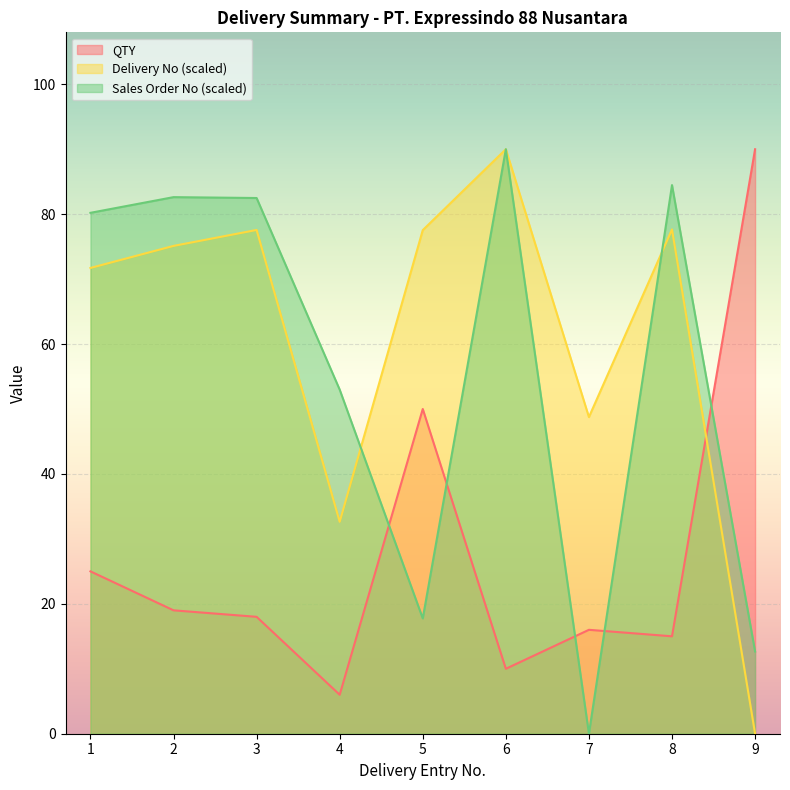

After their last crossing, which series has the higher values: Delivery No or QTY?

QTY